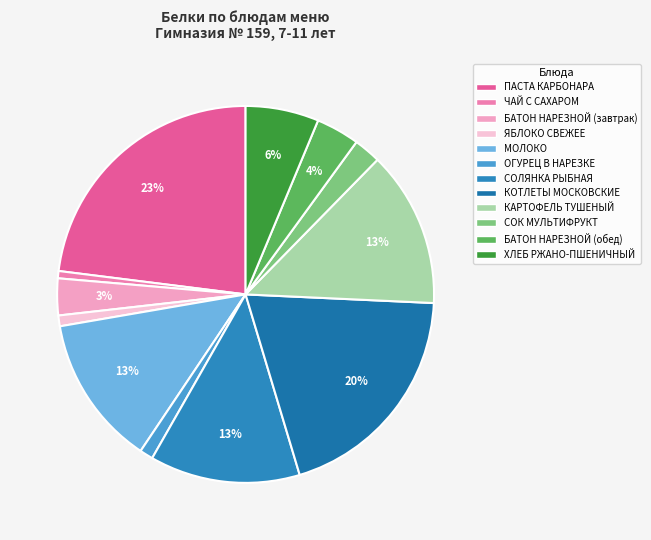

To the nearest percent, what portion does БАТОН НАРЕЗНОЙ (завтрак) represent?

3%